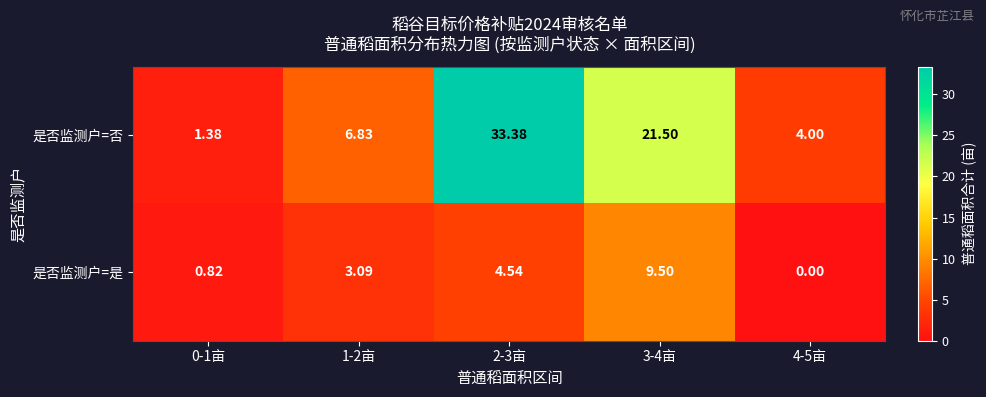

Rank the series by their maximum value, from lowest to highest.

是否监测户=是, 是否监测户=否